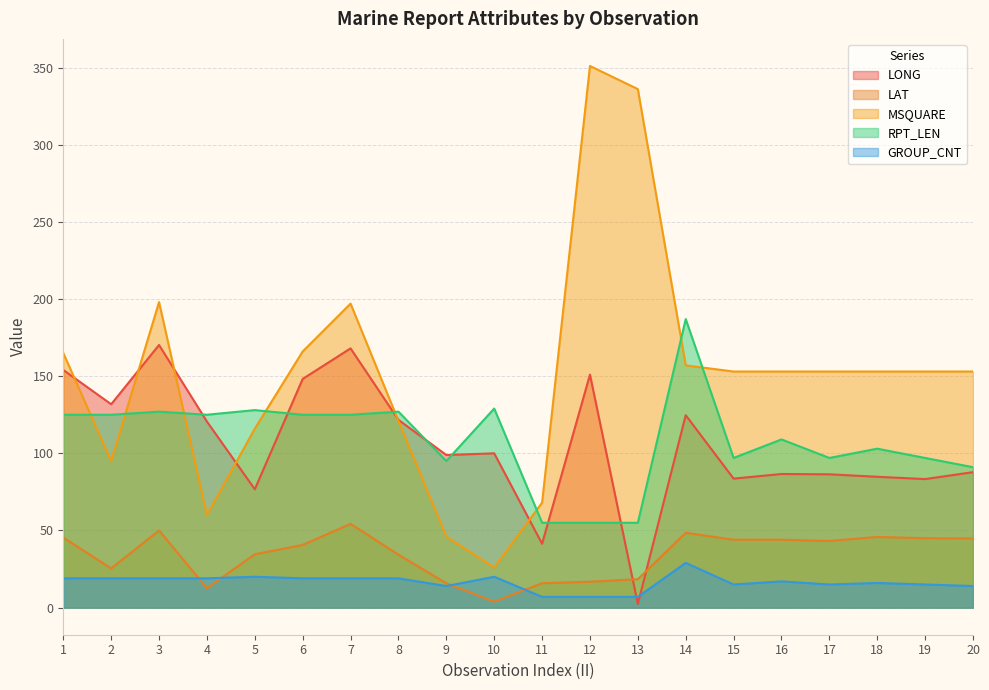

How many lines are shown in the chart?

5